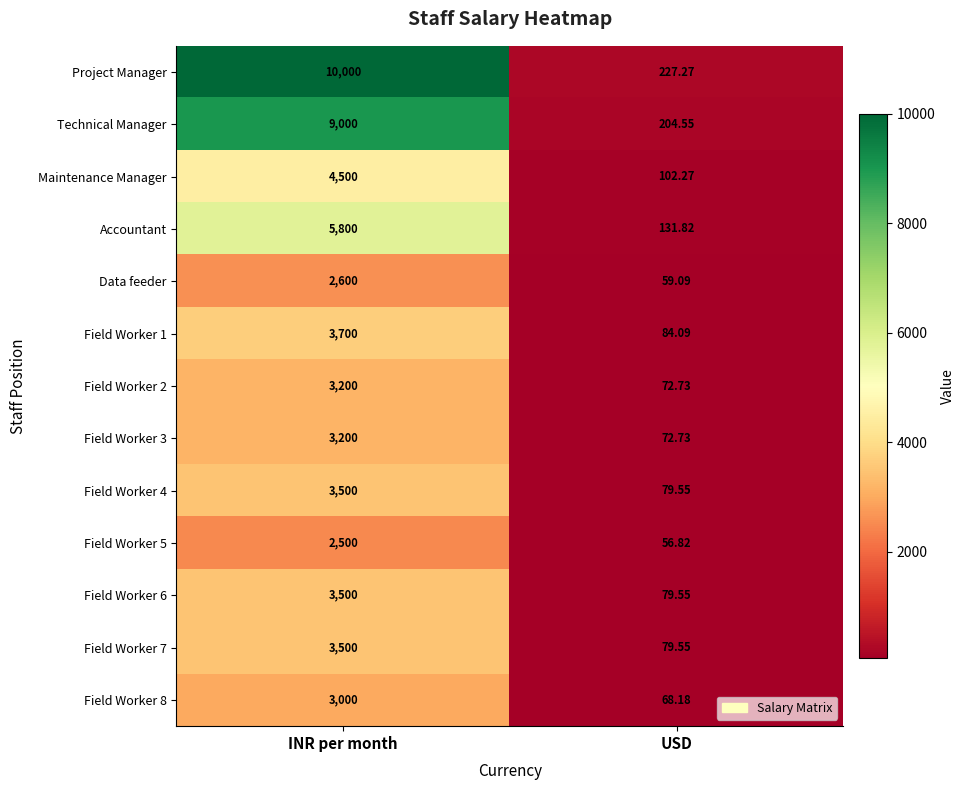

What is the difference between the highest and lowest values at INR per month?

7500.0